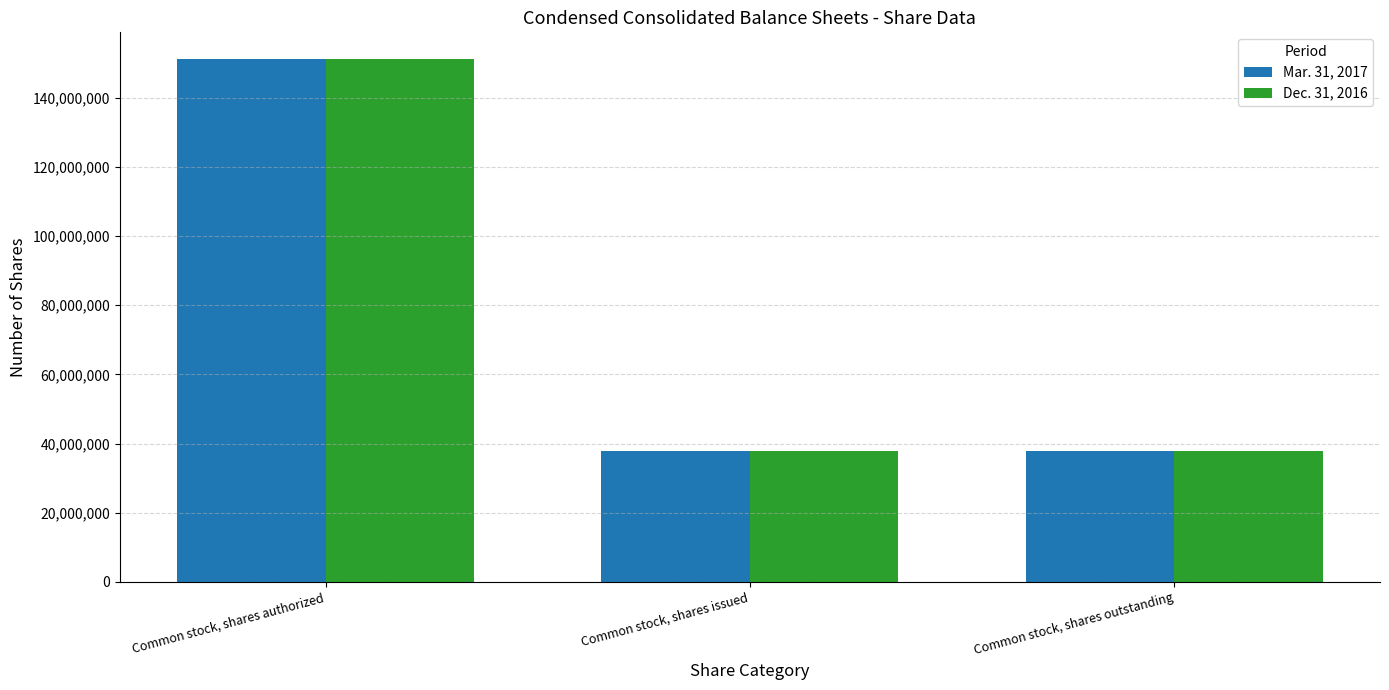

What is the total value across all series at Common stock, shares authorized?

302716000